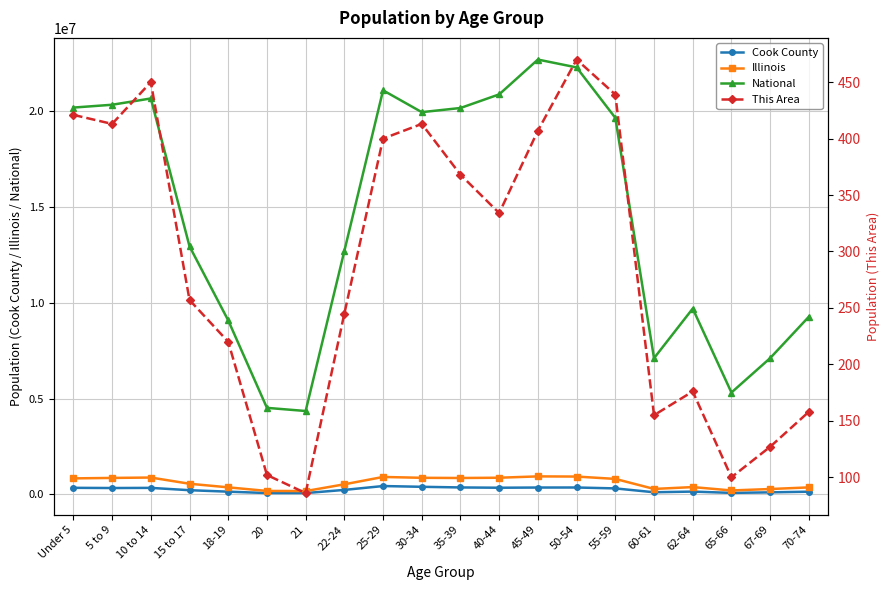

Which category has the highest value across all series?

45-49